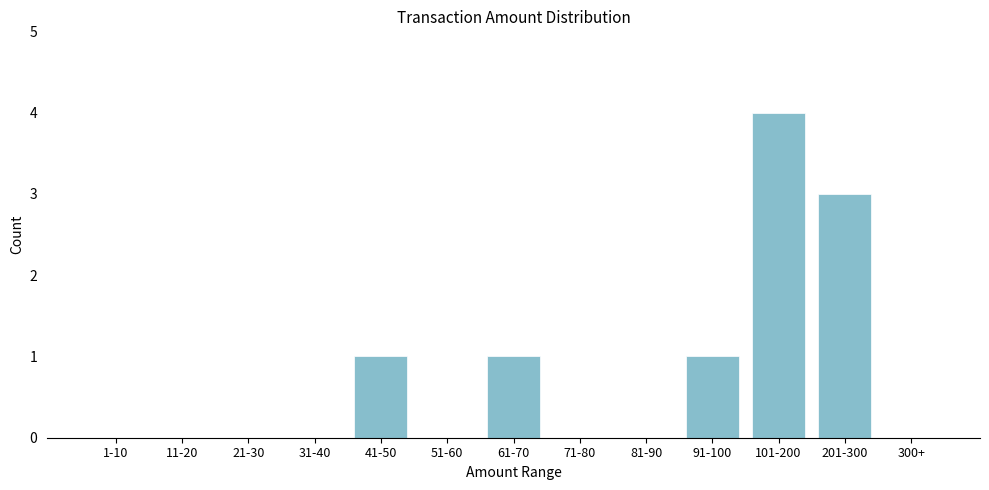

Reading left to right, list all the values displayed in this chart.

1-10=0	11-20=0	21-30=0	31-40=0	41-50=1	51-60=0	61-70=1	71-80=0	81-90=0	91-100=1	101-200=4	201-300=3	300+=0